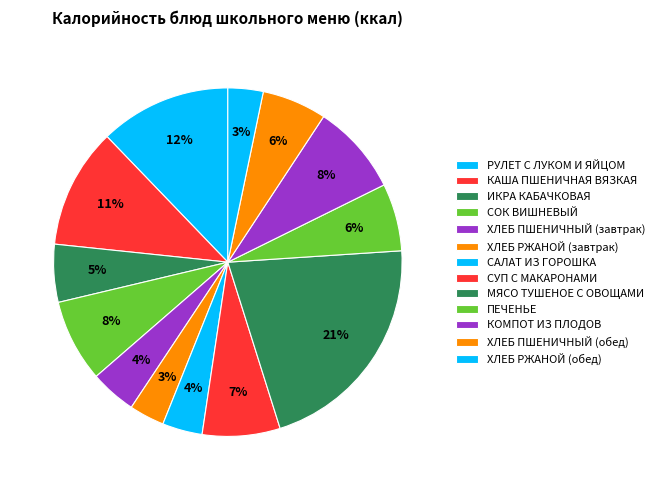

What is the largest slice in the pie chart?

МЯСО ТУШЕНОЕ С ОВОЩАМИ